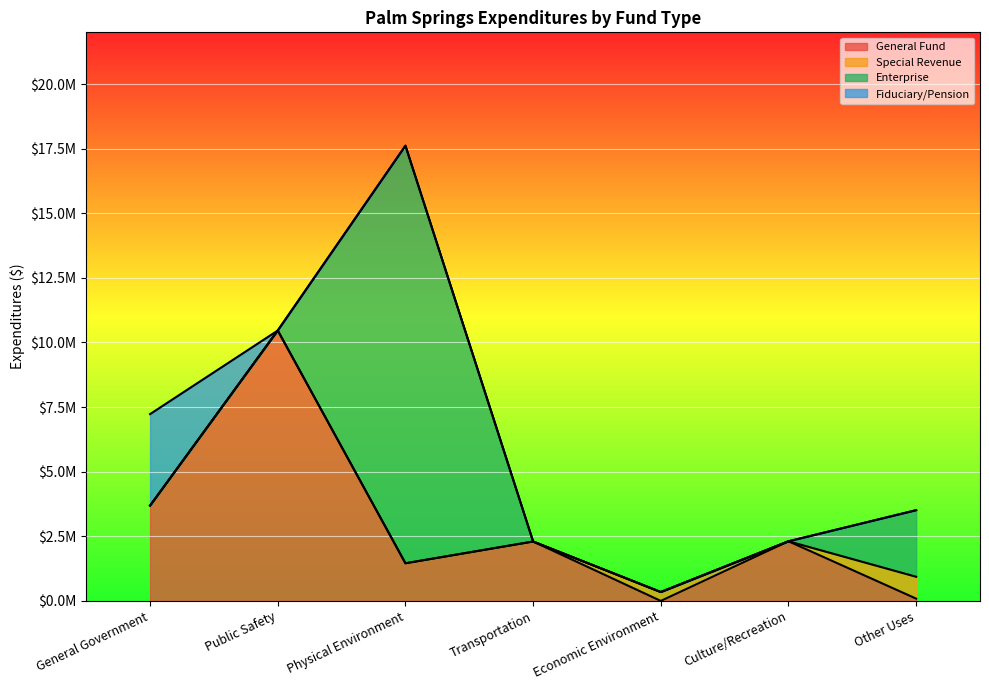

Which category has the highest value in the Enterprise series?

Physical Environment